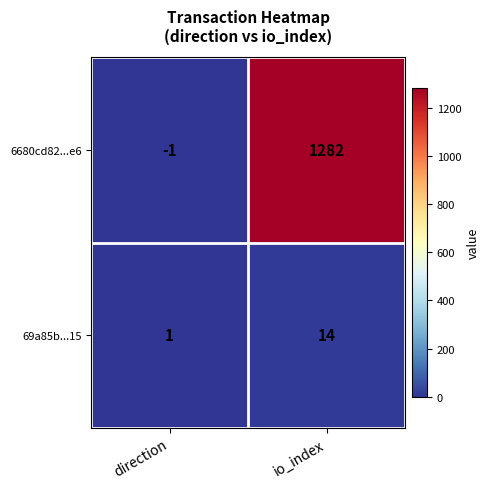

Which series has the largest range (max minus min)?

6680cd82...e6